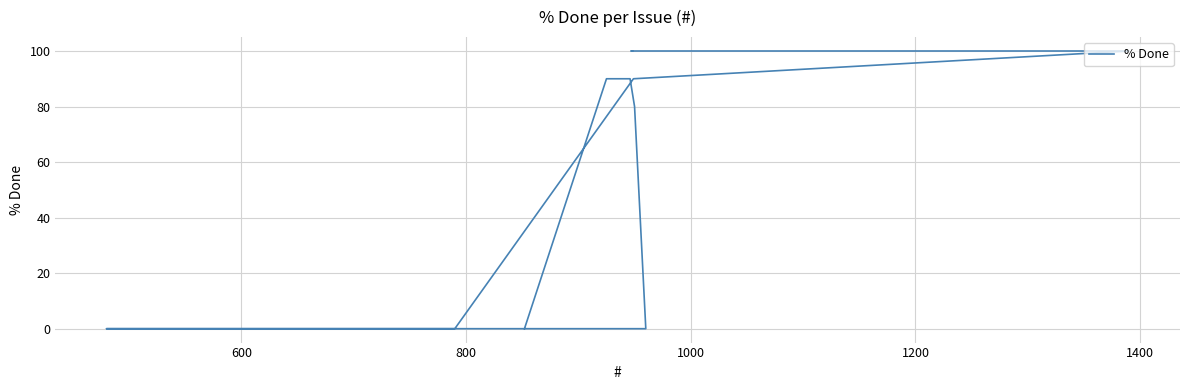

Reading right to left, what are all the values shown in this chart?

0	90	90	80	0	0	0	0	90	100	100	100